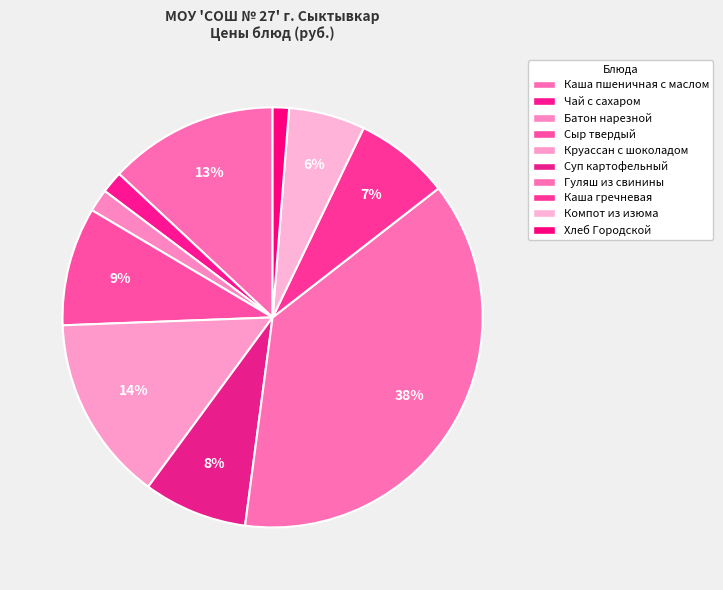

How many slices are in this pie chart?

10